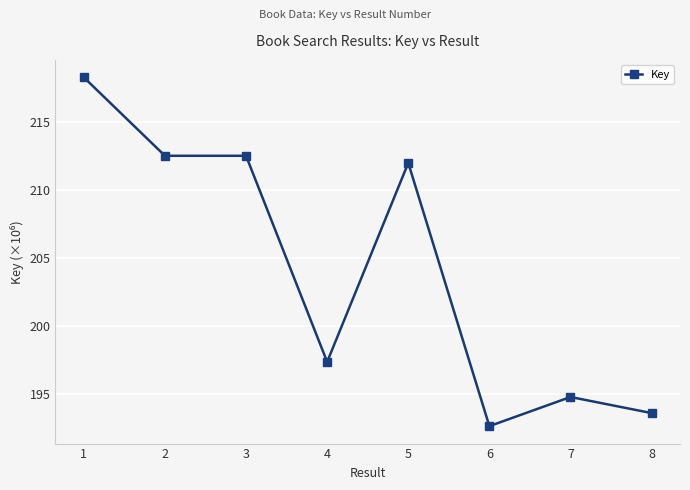

The value at 8 is 193.6. True or false?

True